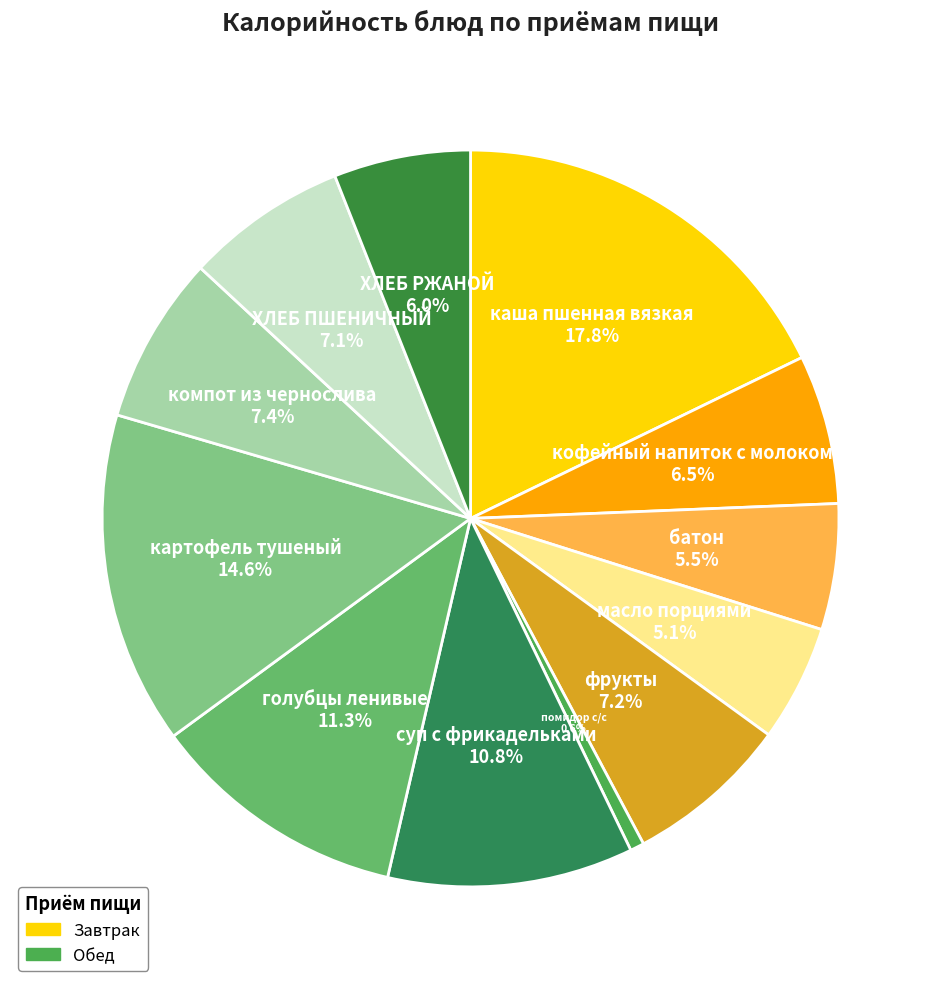

What percentage do ХЛЕБ РЖАНОЙ and суп с фрикадельками together represent?

16.8%